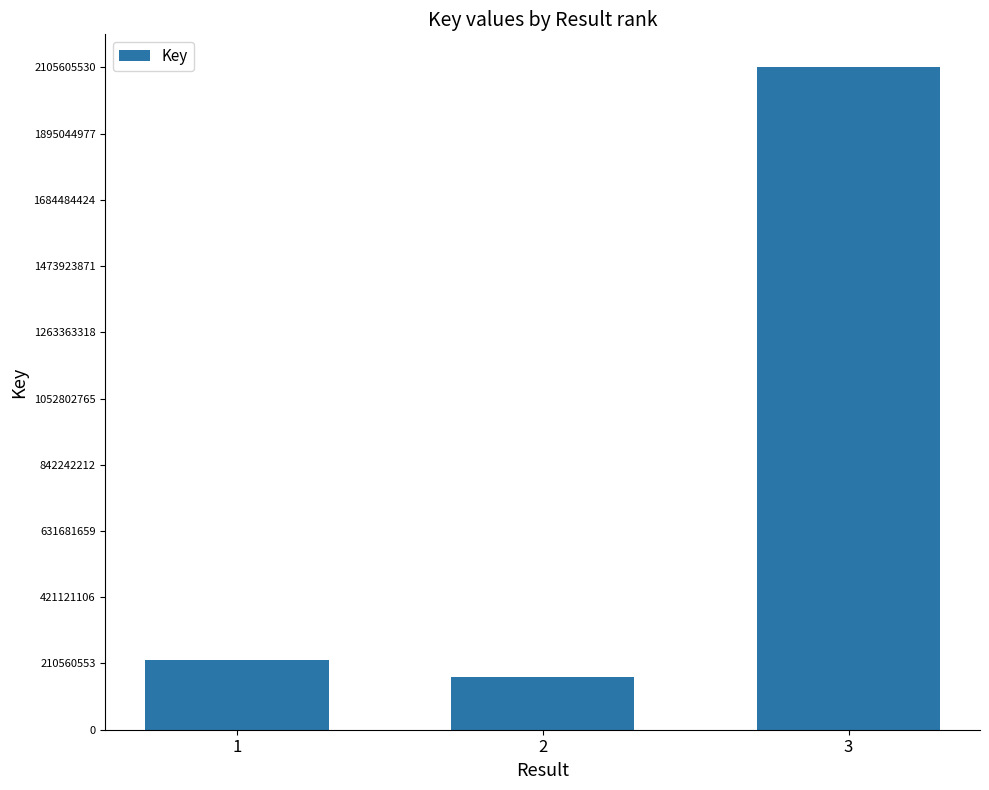

How many values are below 221597566?

1